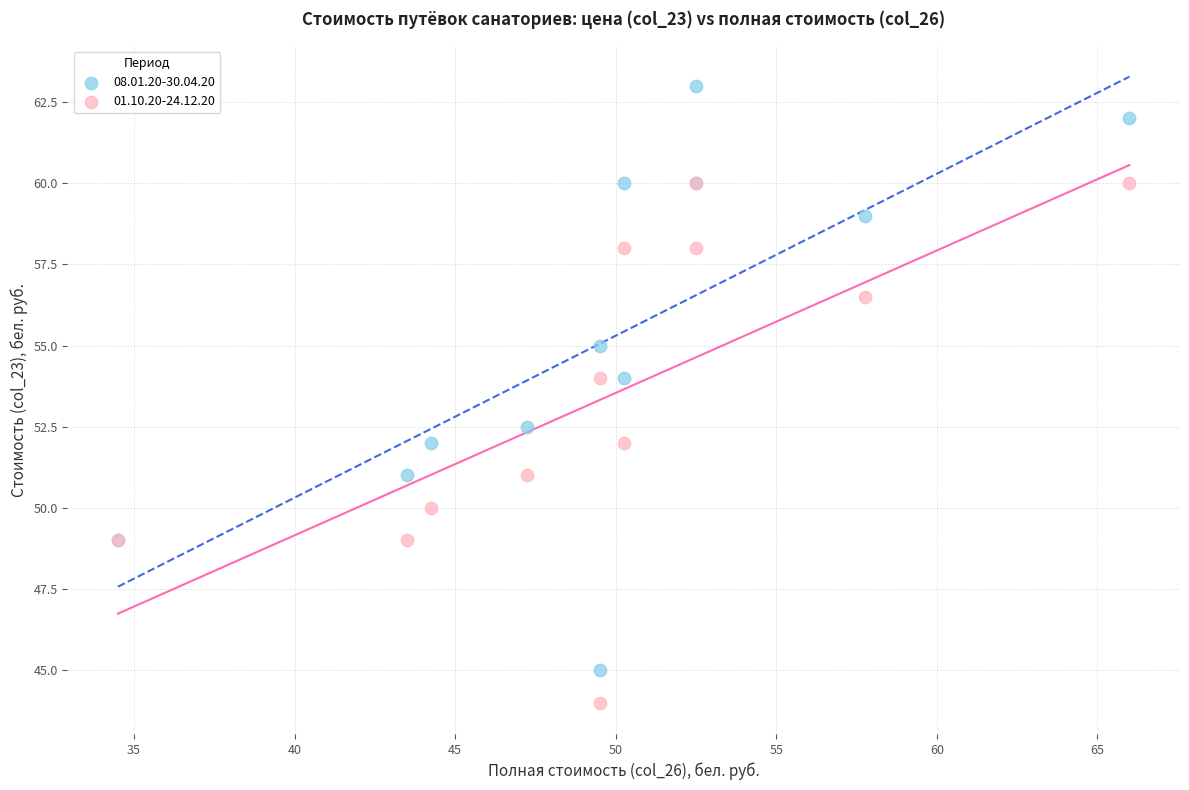

Which series contains the highest Y value?

08.01.20-30.04.20